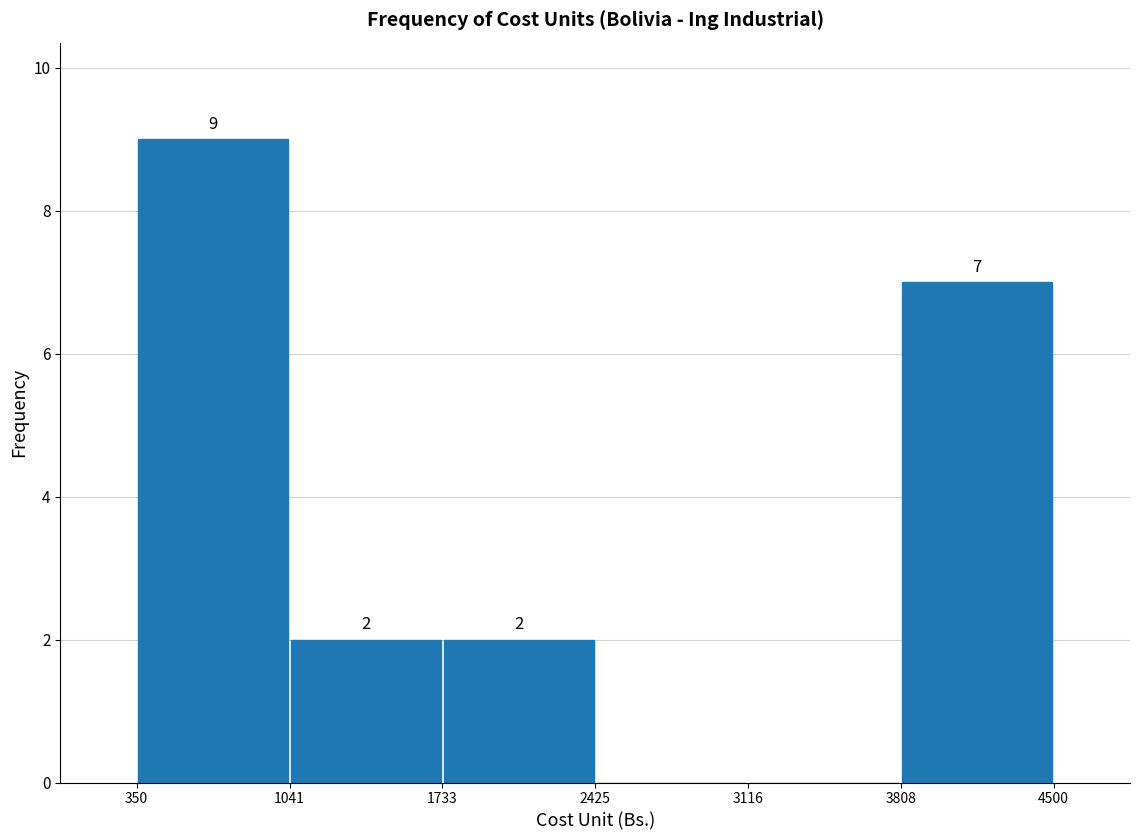

Which range on the x-axis has the tallest bar?

350 to 1041